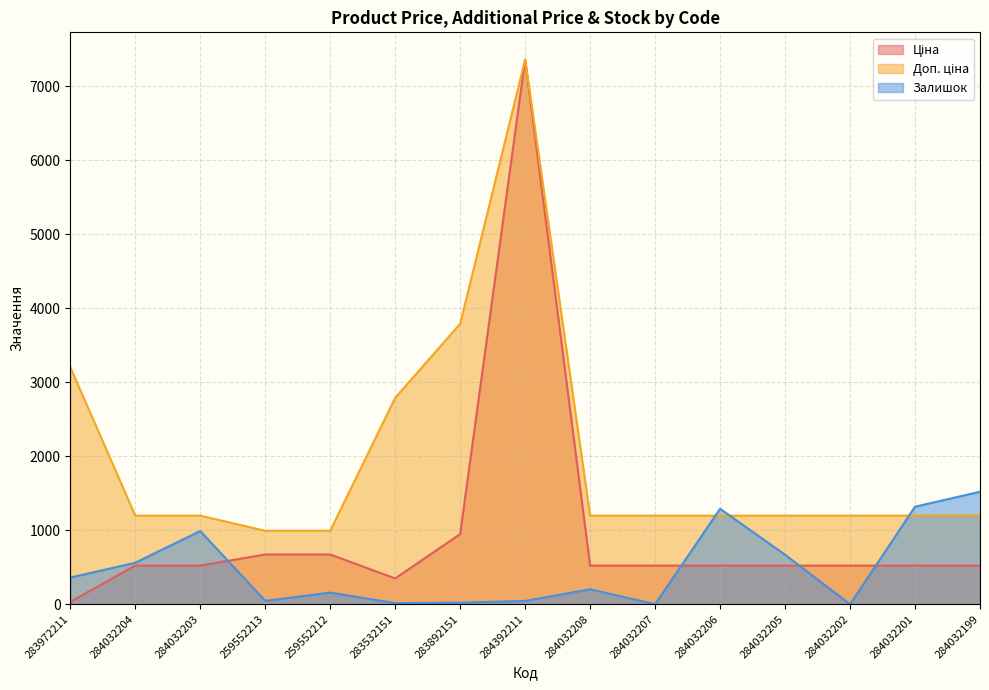

True or false: Залишок has more than 1 interior local peaks.

True